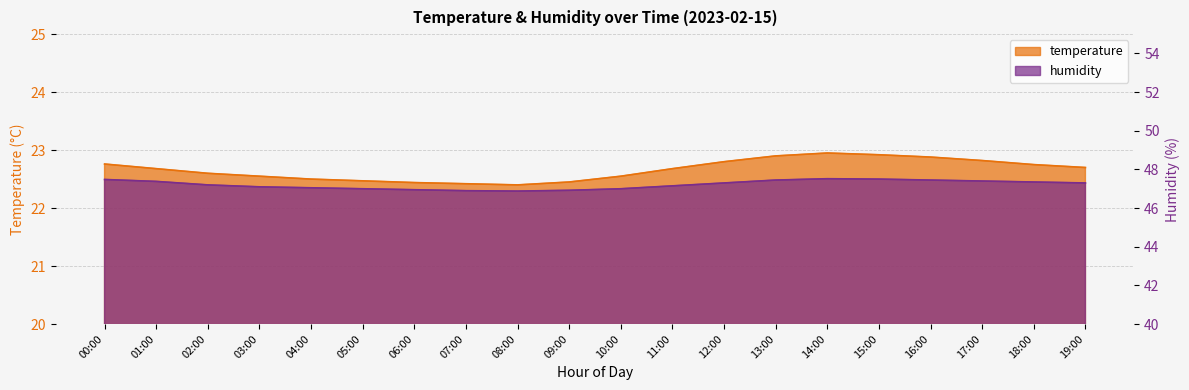

Between 00:00 and 15:00, which is larger?

15:00